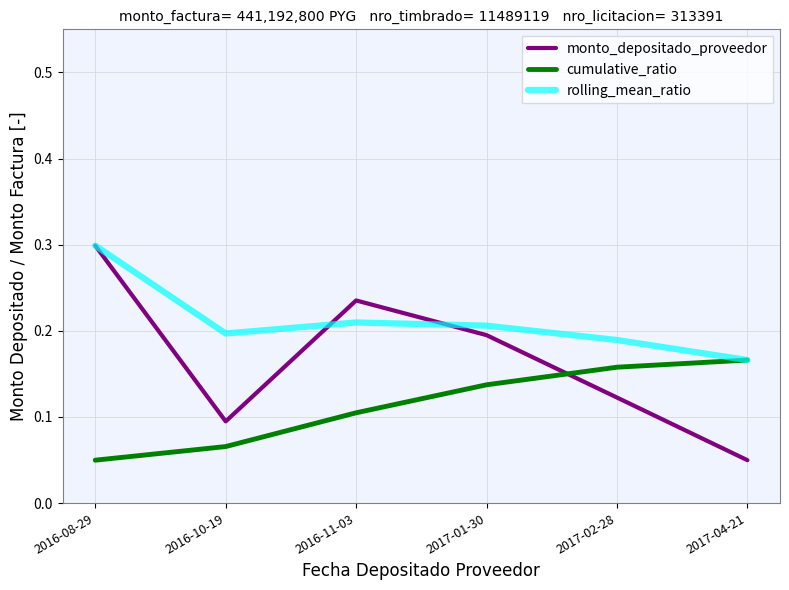

Which series has the largest total across all categories?

rolling_mean_ratio